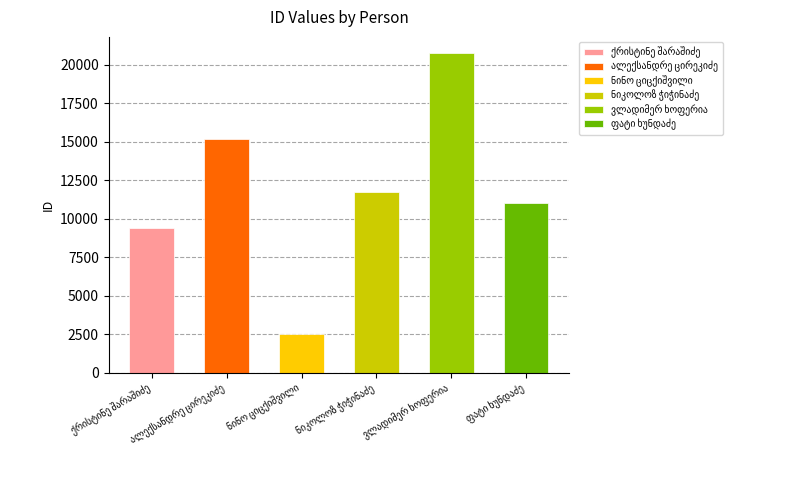

What position from the right is ნინო ციცქიშვილი?

4